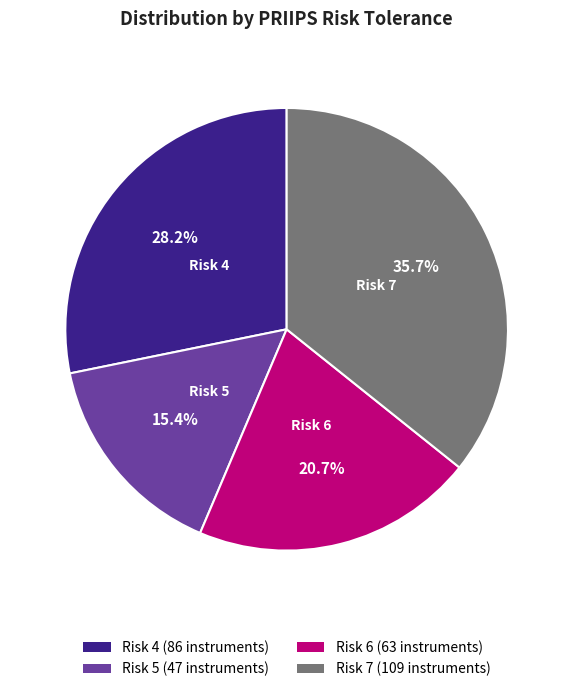

What is the ratio of the value at Risk 4 to the value at Risk 6?

1.4